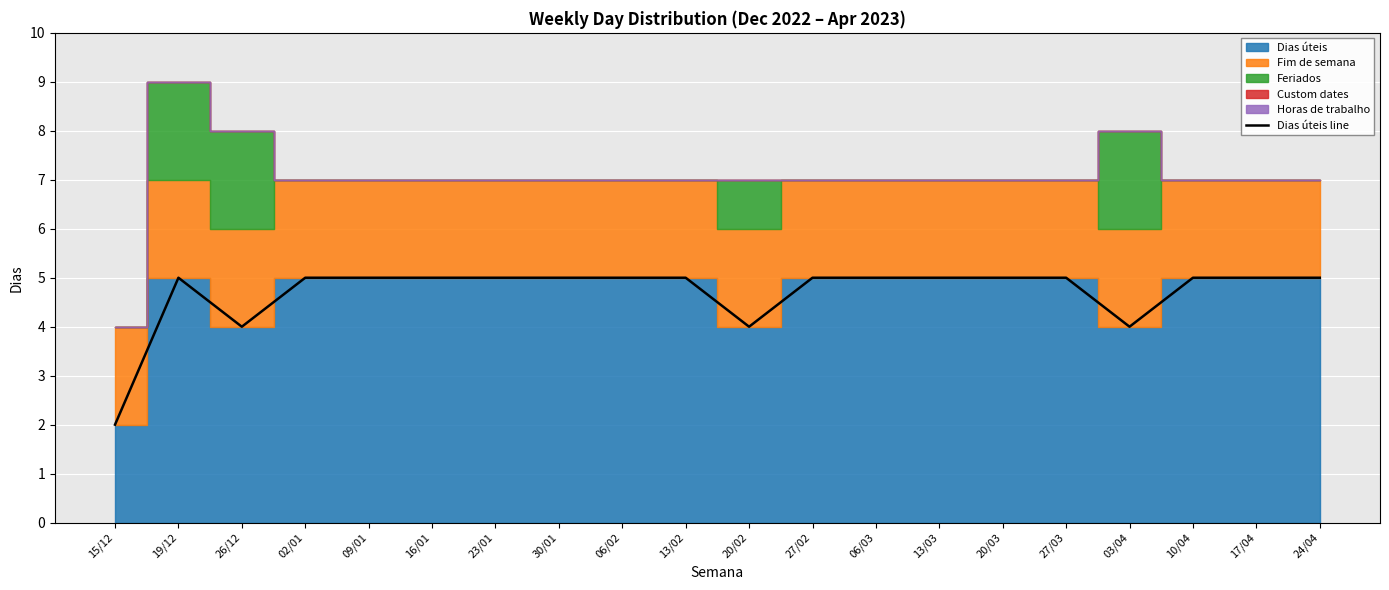

What value does the data have at 10/04?

5